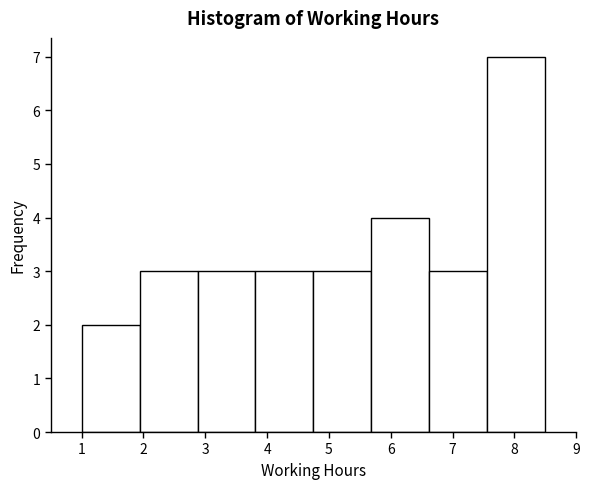

How tall is the bar that spans 3.8 to 4.8 on the x-axis? Neither the bar edges nor the heights are printed on the chart, so give them approximately, as read against the axes.

3